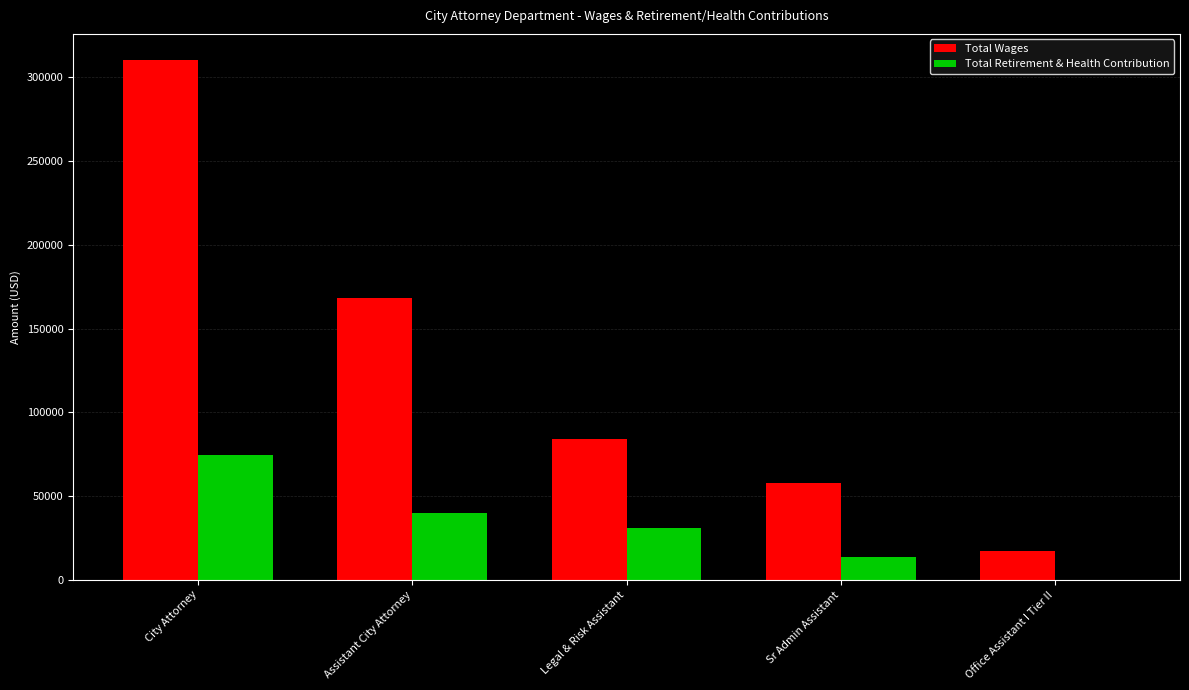

Reading left to right, transcribe all the data shown in this chart.

Total Wages: City Attorney=310392	Assistant City Attorney=167967	Legal & Risk Assistant=83856	Sr Admin Assistant=57900	Office Assistant I Tier II=17084
Total Retirement & Health Contribution: City Attorney=74307	Assistant City Attorney=39829	Legal & Risk Assistant=31044	Sr Admin Assistant=13749	Office Assistant I Tier II=0